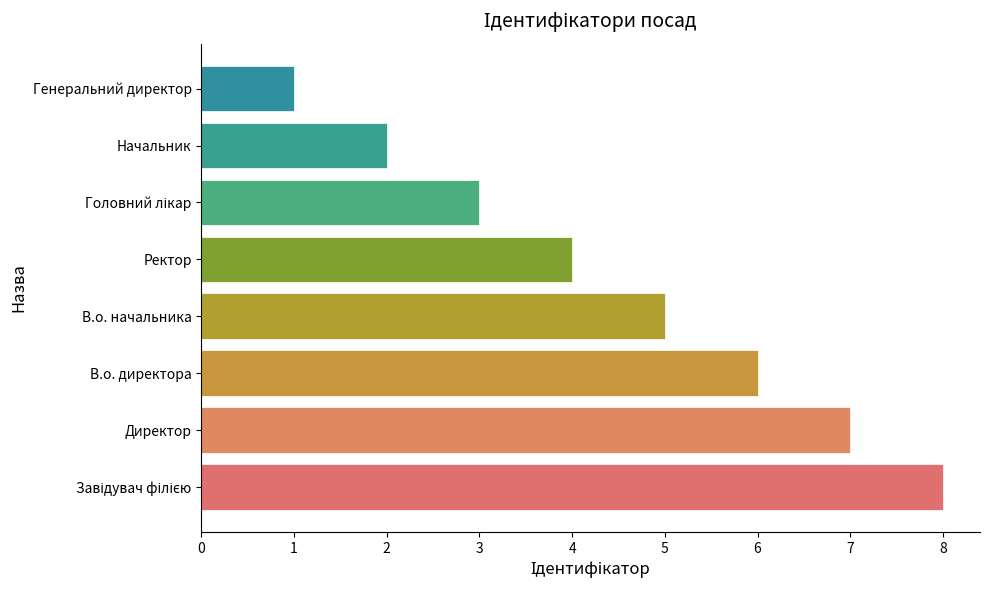

Which has a higher value, В.о. начальника or Генеральний директор?

В.о. начальника